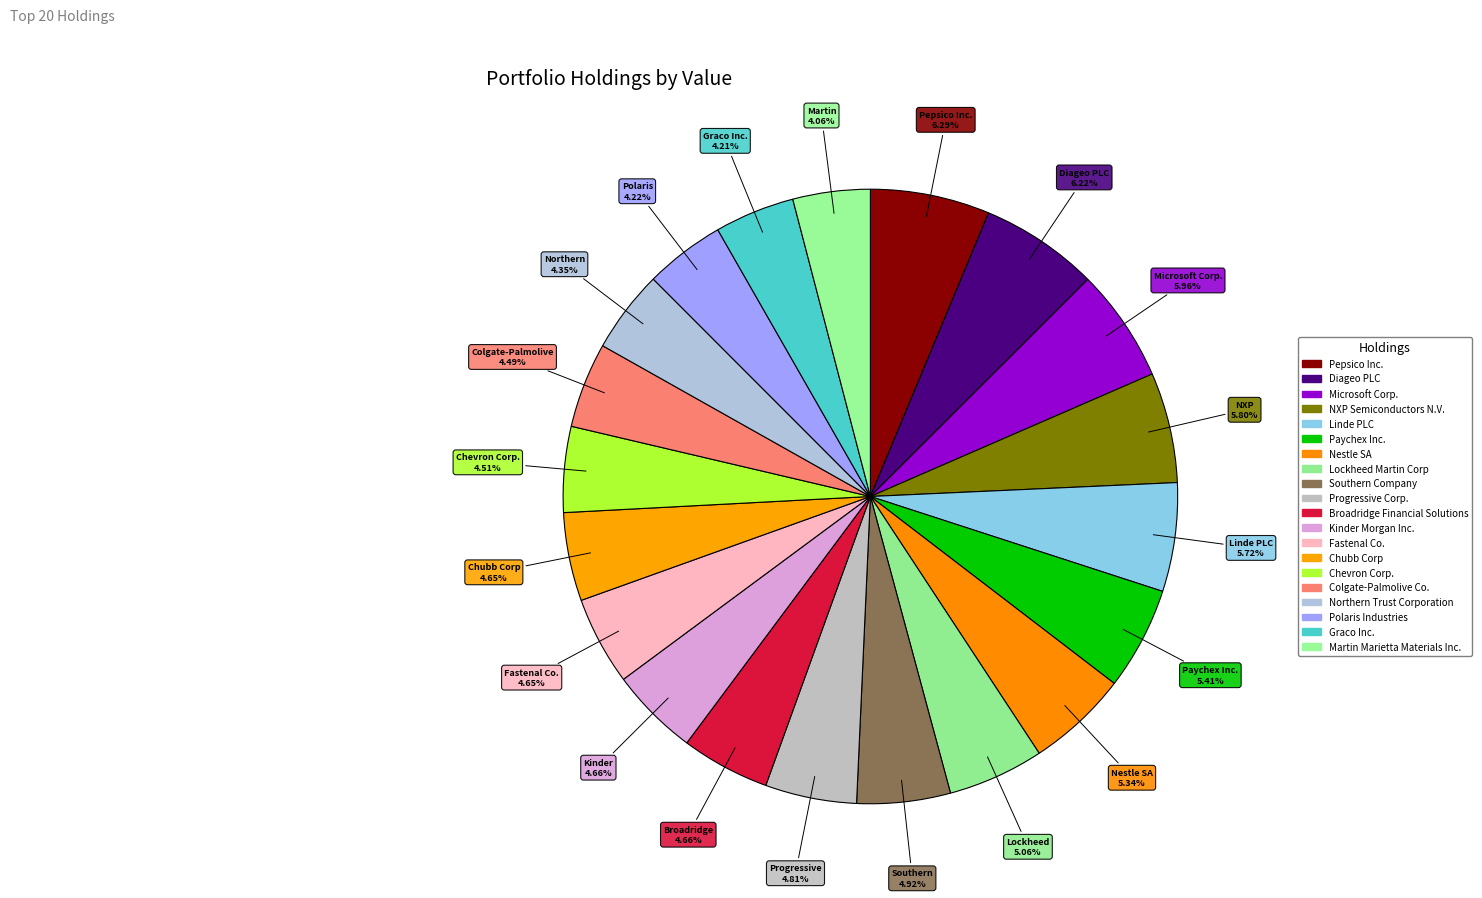

To the nearest percent, what is the difference between the Lockheed Martin Corp and Microsoft Corp. slice percentages?

1%